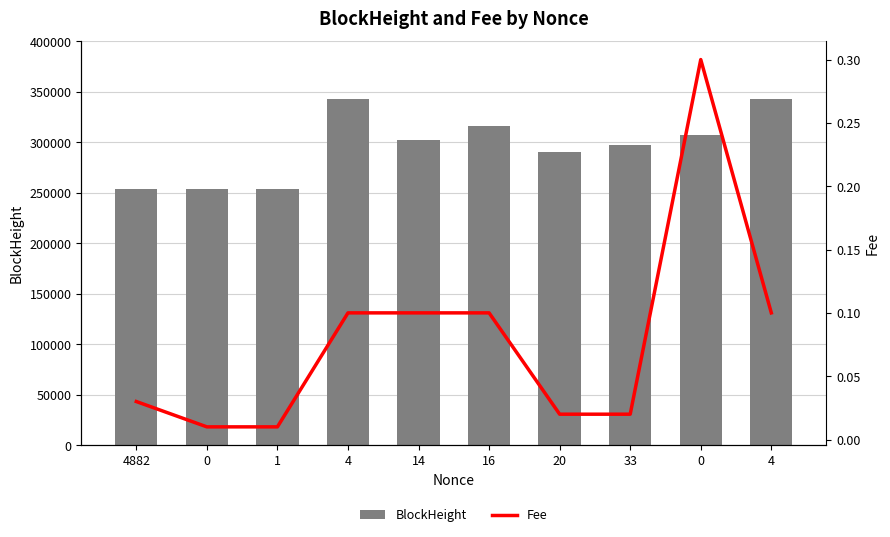

Which series has the widest spread of values?

BlockHeight